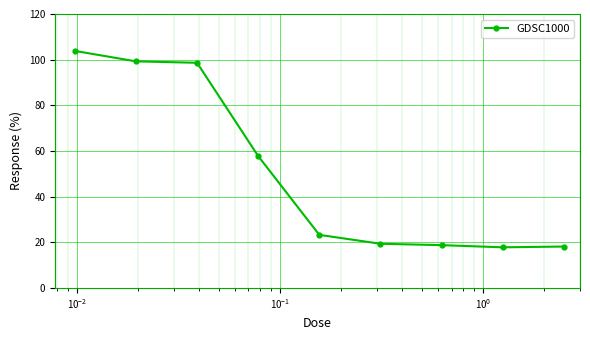

What is the greatest value displayed?

103.8